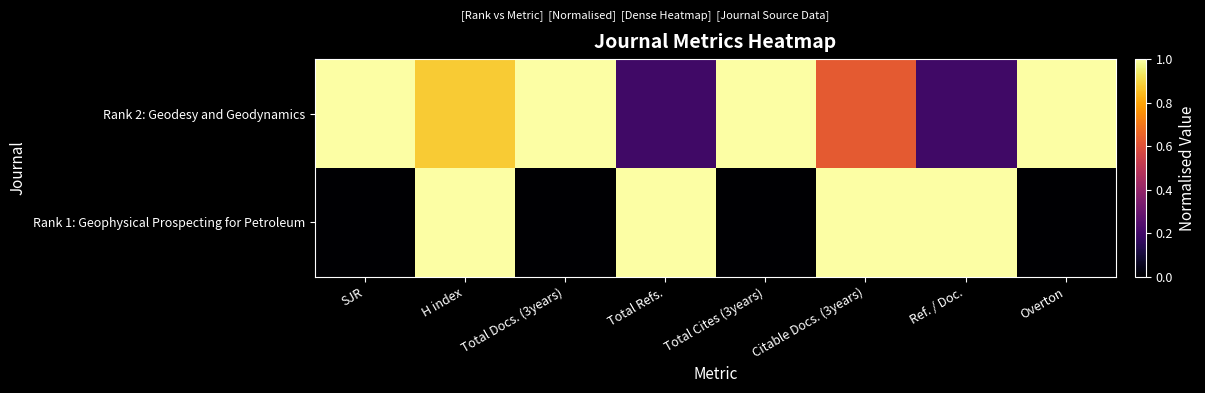

Which series has the largest total across all categories?

Rank 2: Geodesy and Geodynamics